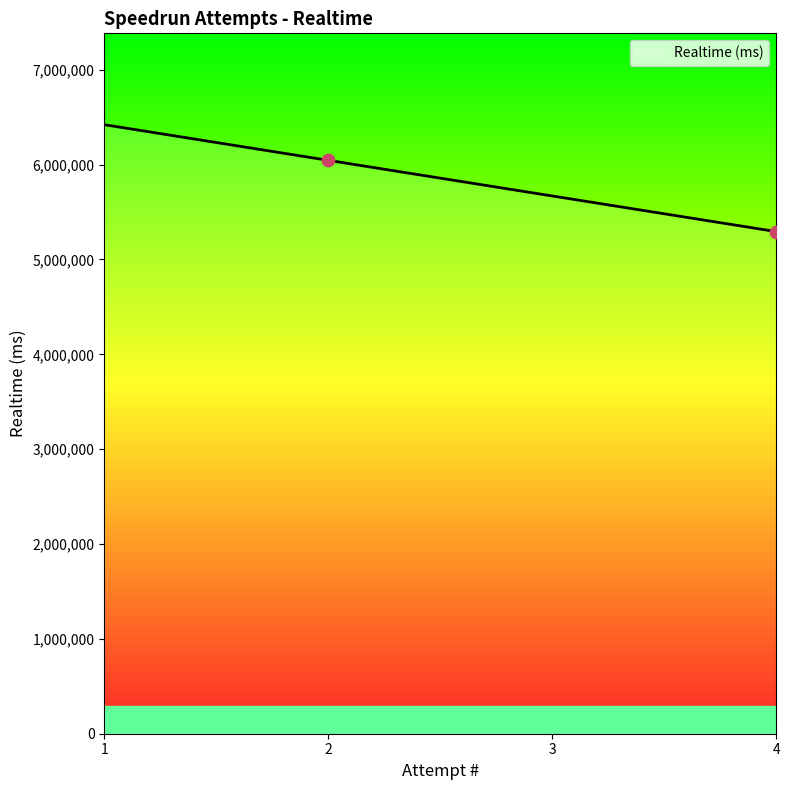

Approximately how many times larger is the value at 1 compared to 2?

1.1